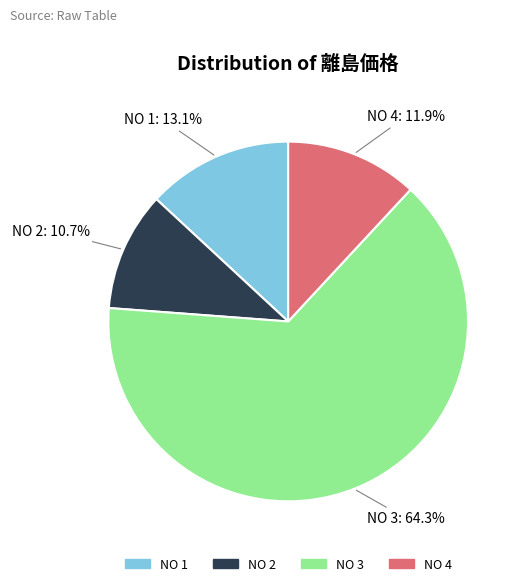

Between NO 2 and NO 4, which is larger?

NO 4